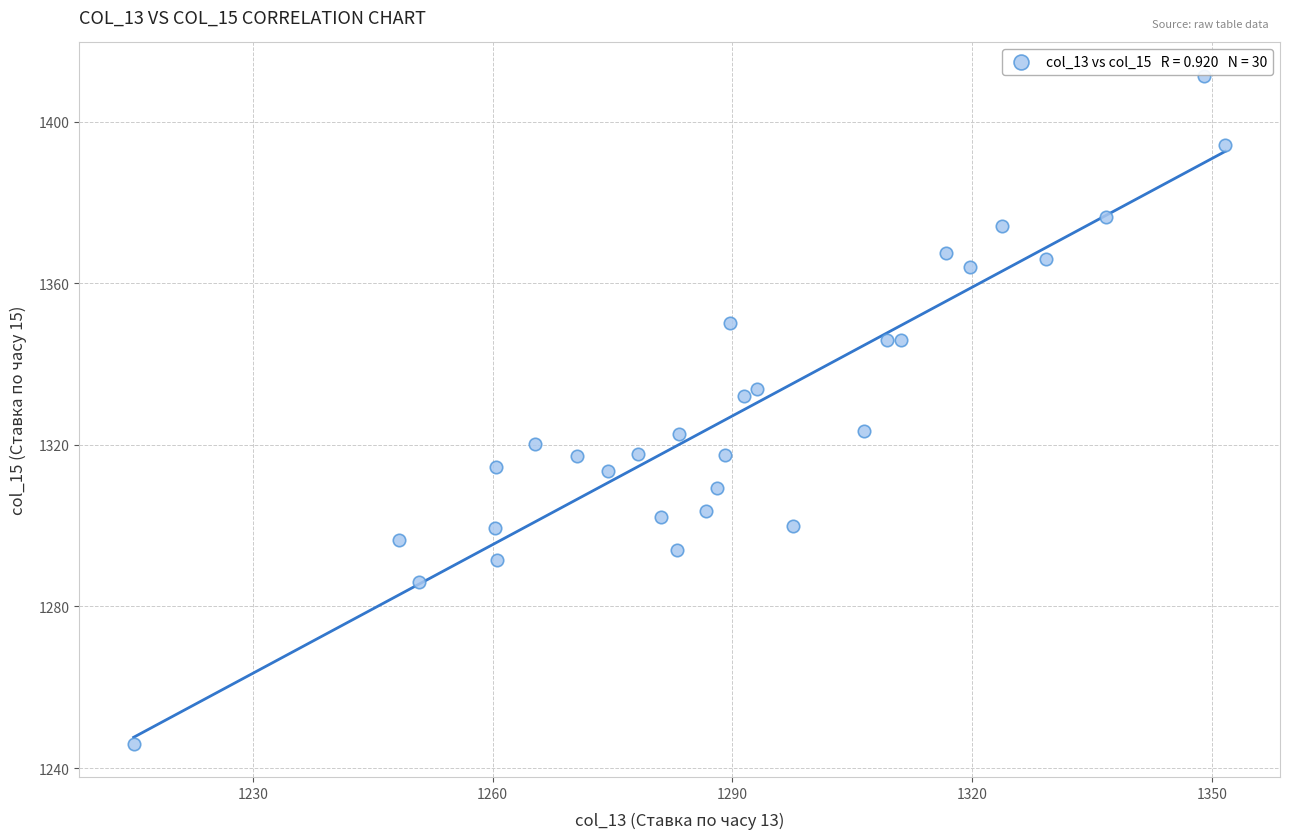

What is the range of X values (max minus min)?

136.6